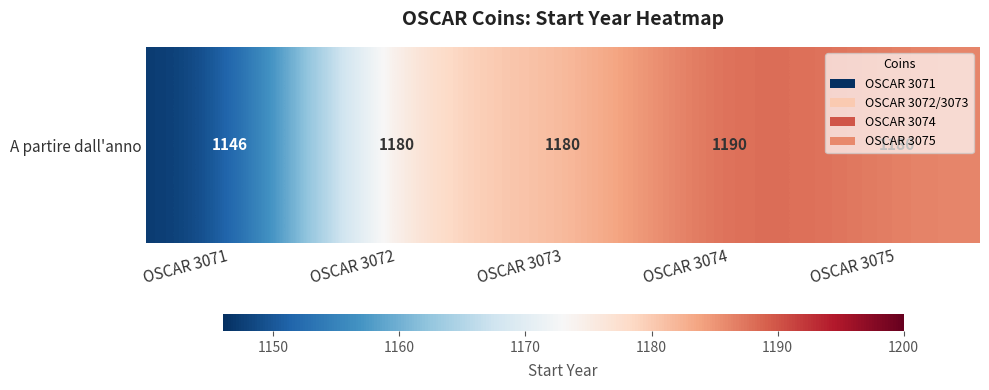

Reading right to left, what are all the values shown in this chart?

1186	1190	1180	1180	1146